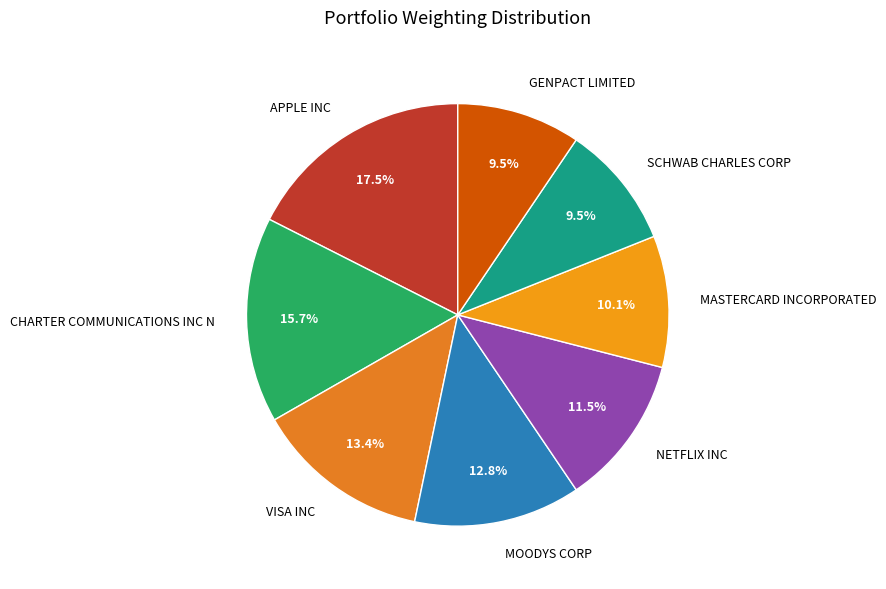

Count the number of slices in the pie.

8